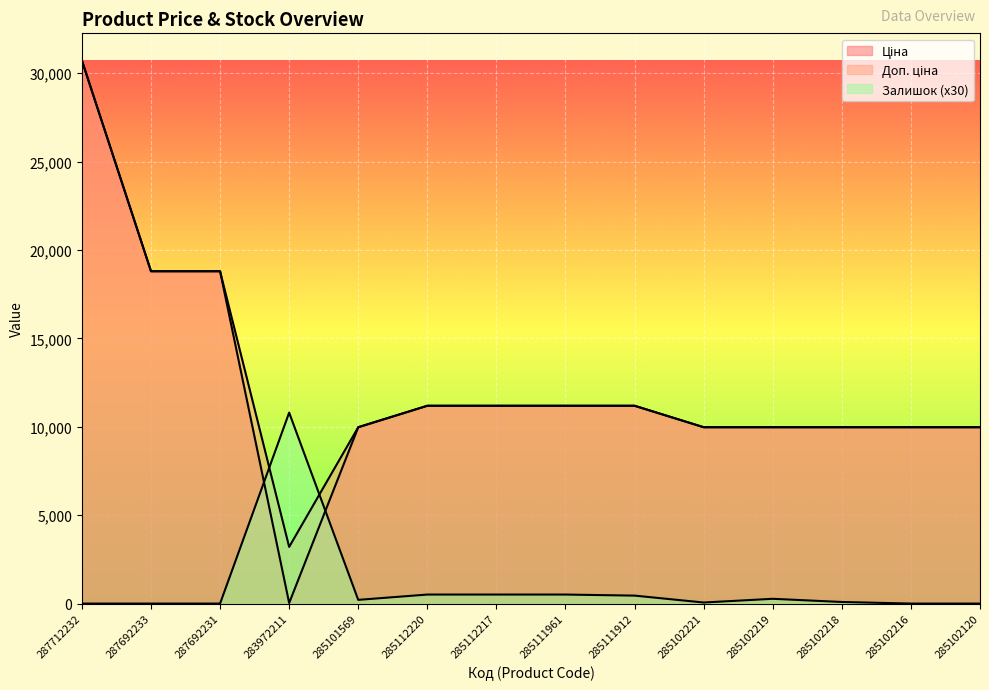

What is the label of the 11th point from the left?

285102219